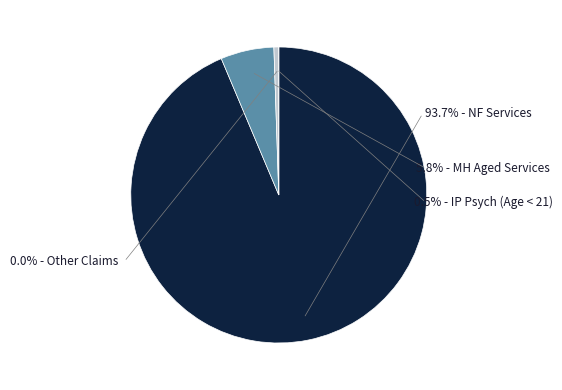

Rank the categories by value from highest to lowest.

NF Services, MH Aged Services, IP Psych (Age < 21), Other Claims